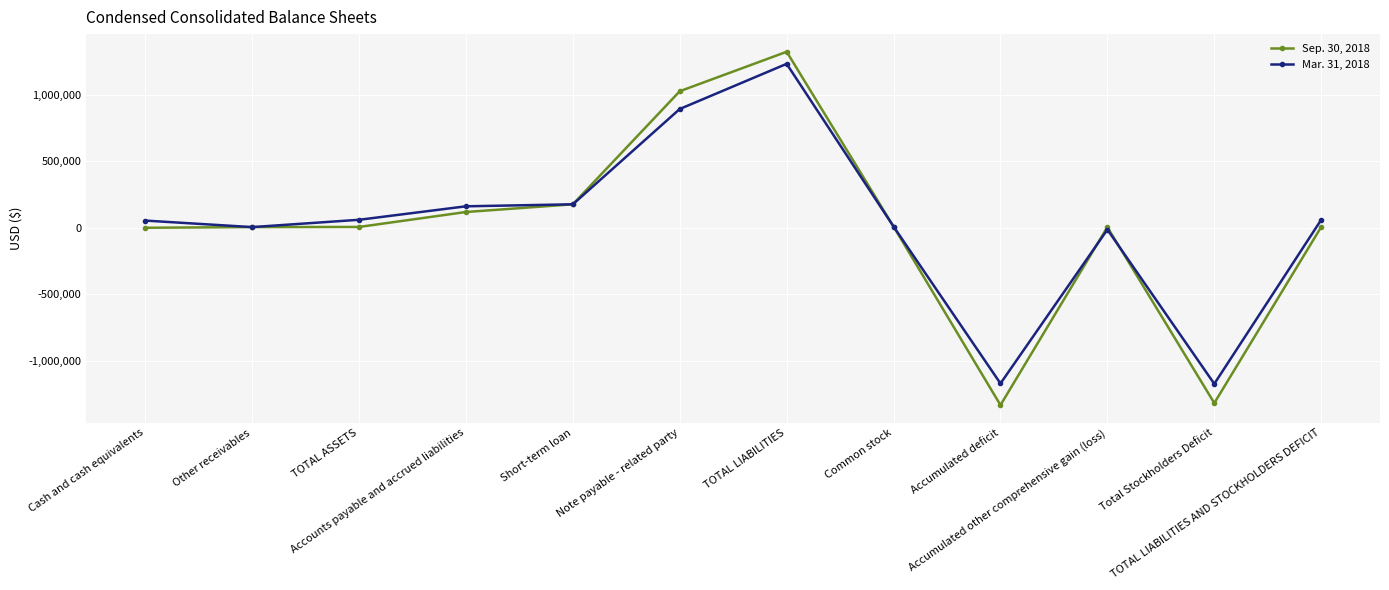

What is the label of the 1st point from the left?

Cash and cash equivalents